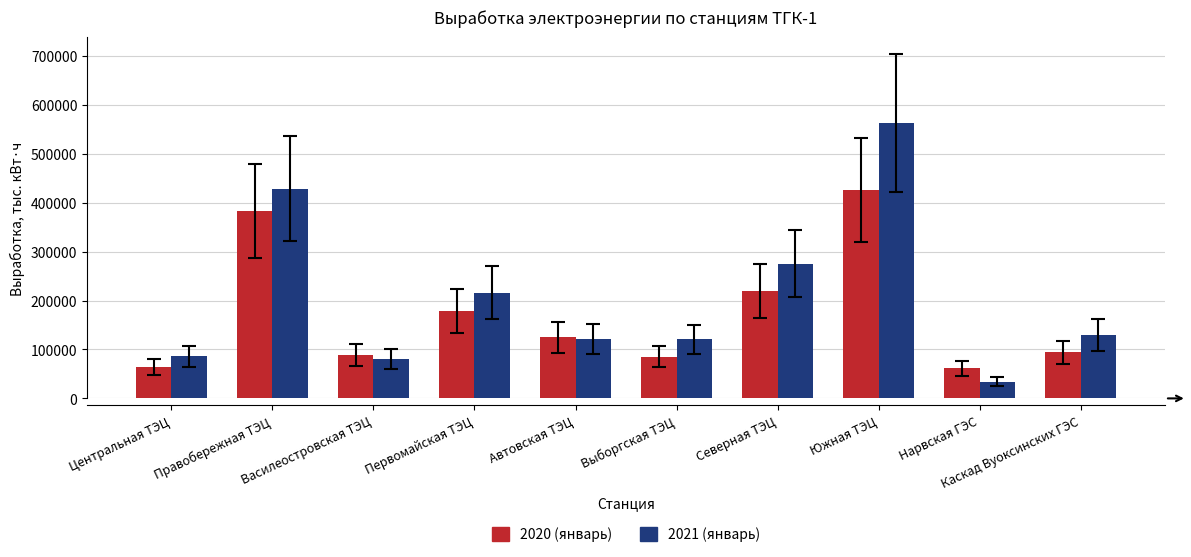

Between Василеостровская ТЭЦ and Выборгская ТЭЦ, which series saw the biggest shift?

2021 (январь)